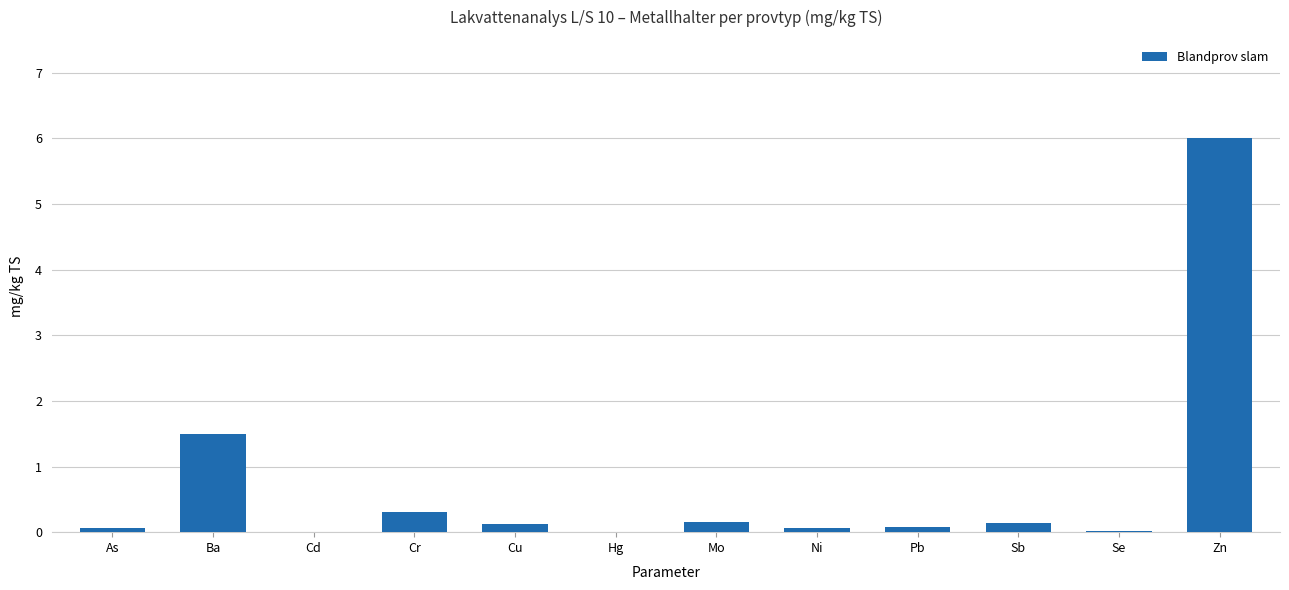

How many data points does each series have?

12